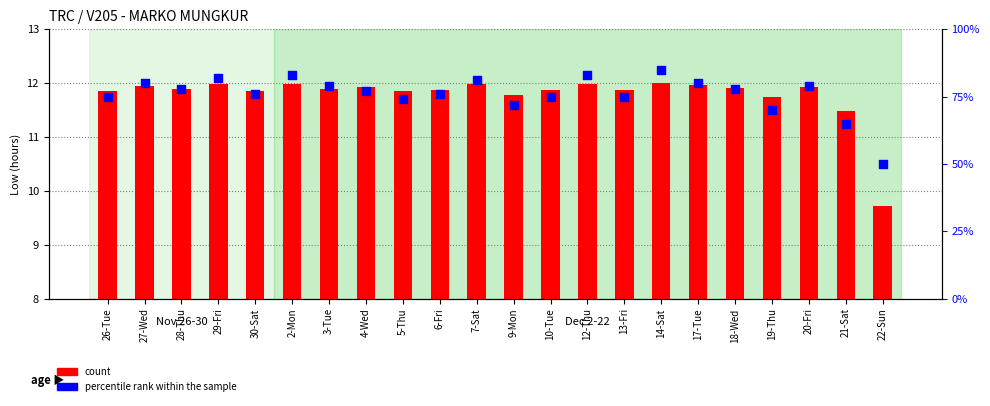

Is the value of percentile rank within the sample at 21-Sat greater than the value of count at 9-Mon?

Yes